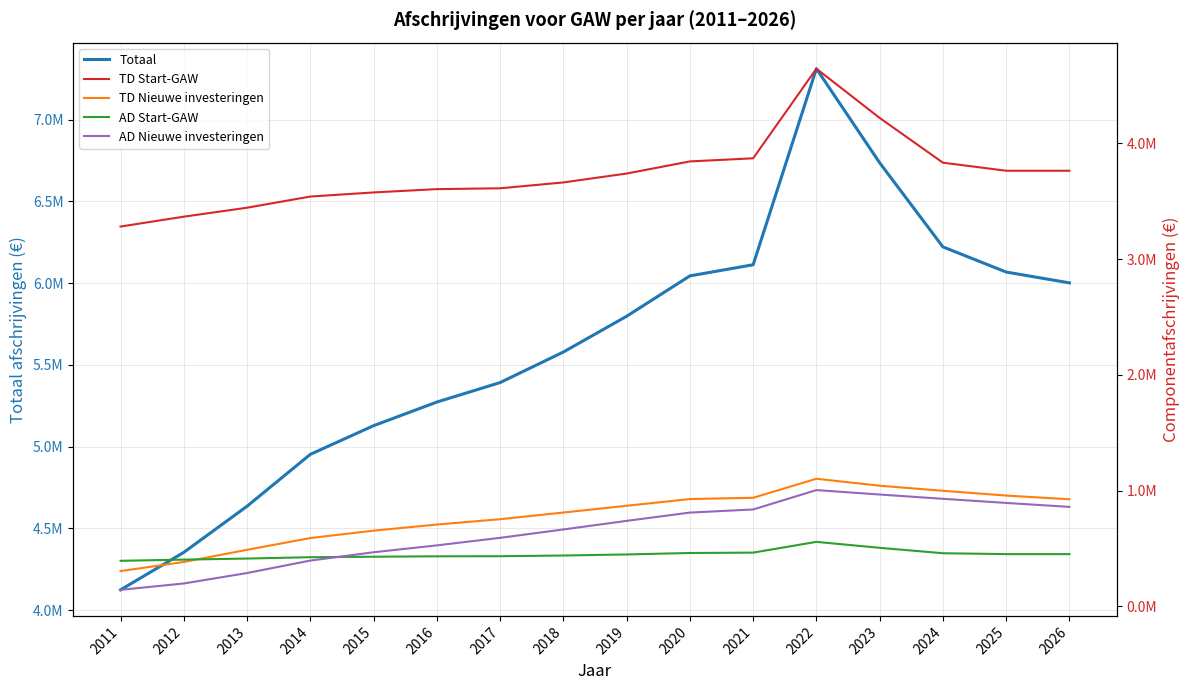

True or false: Totaal and TD Nieuwe investeringen intersect in this chart.

False